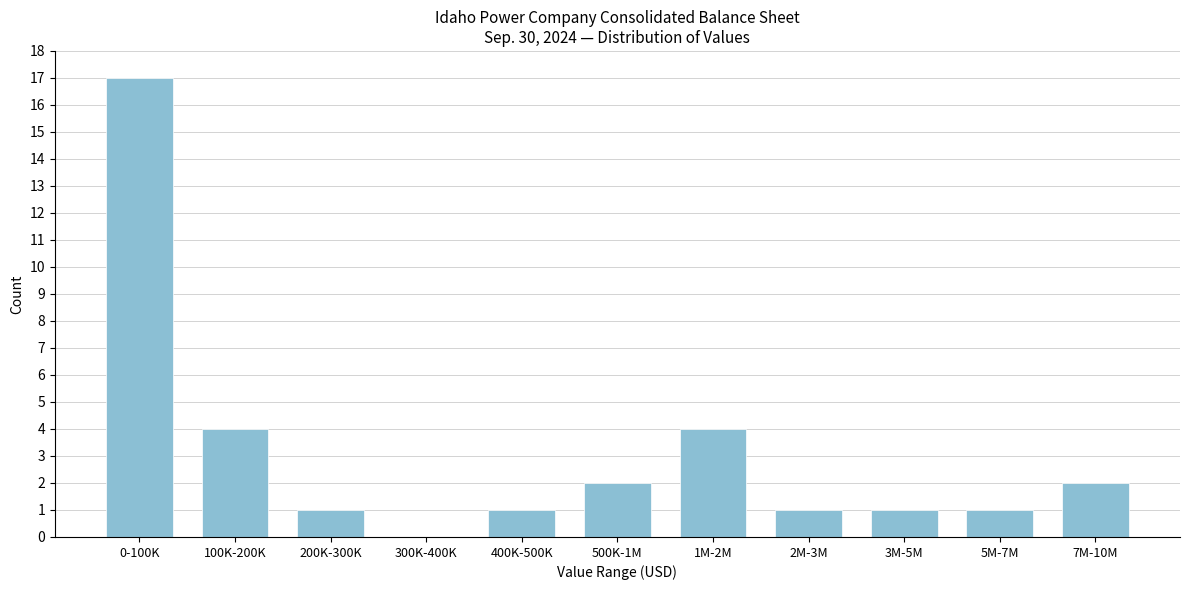

Reading left to right, transcribe all the data shown in this chart.

0-100K=17	100K-200K=4	200K-300K=1	300K-400K=0	400K-500K=1	500K-1M=2	1M-2M=4	2M-3M=1	3M-5M=1	5M-7M=1	7M-10M=2